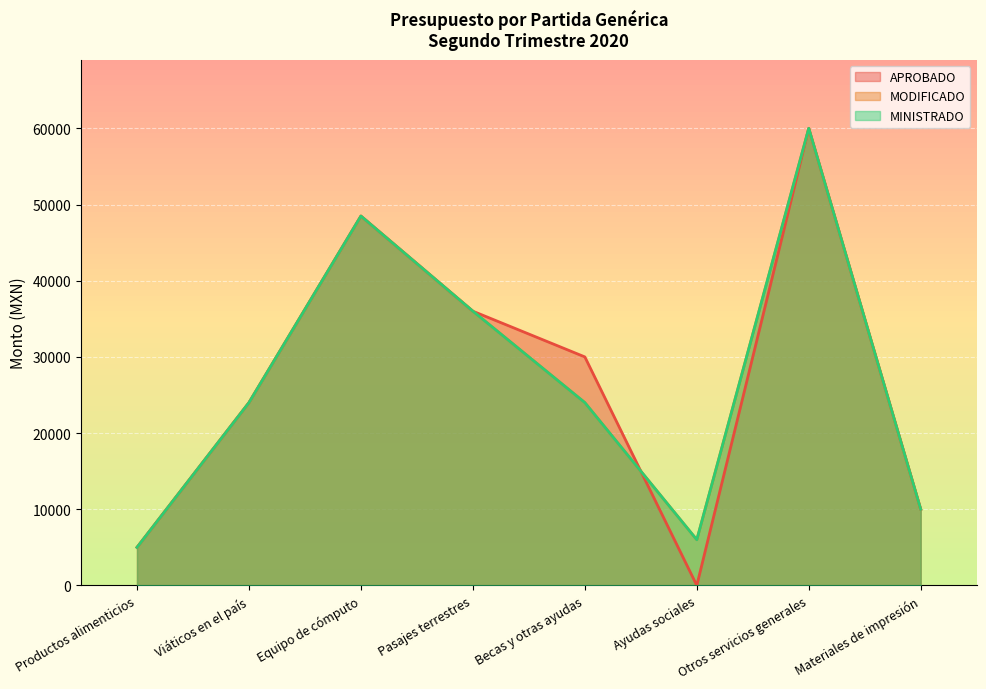

Between which two adjacent categories do APROBADO and MODIFICADO first intersect?

Becas y otras ayudas and Ayudas sociales